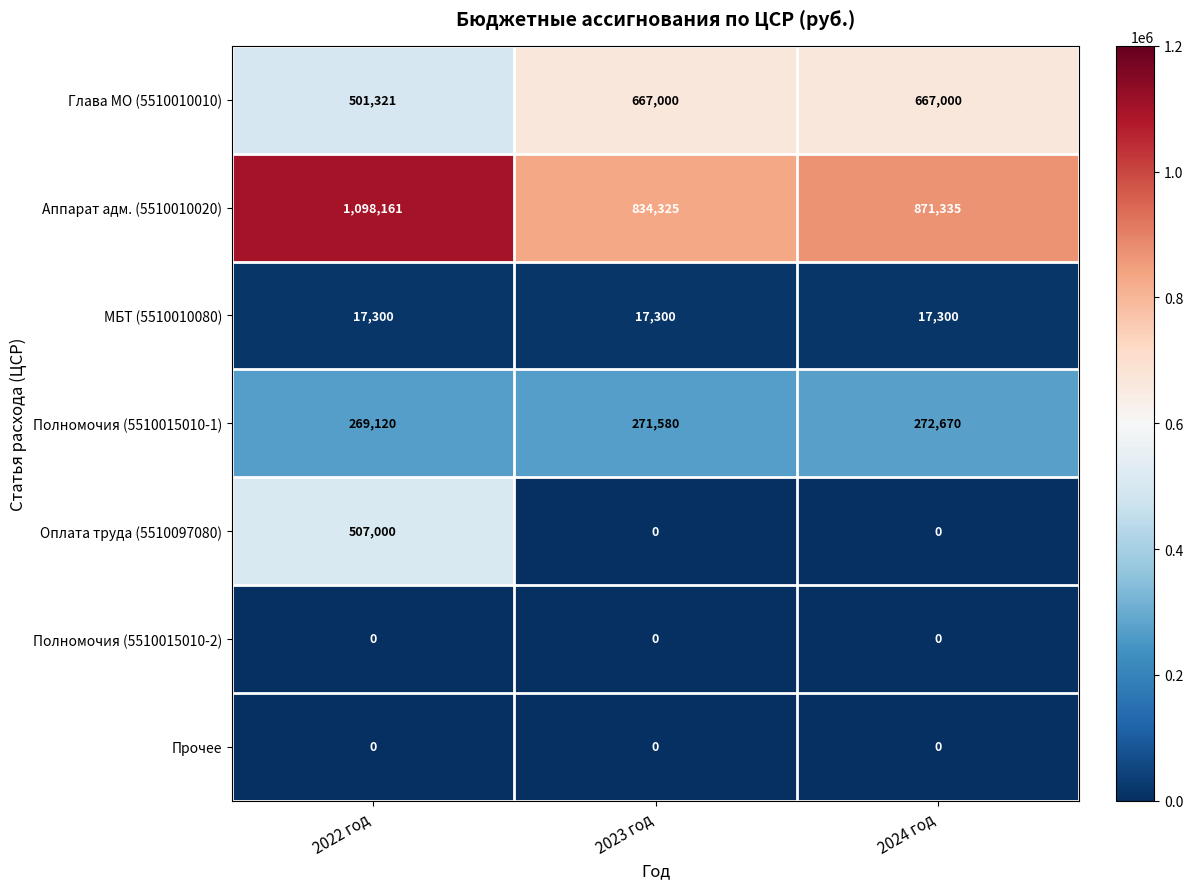

What is the difference between the second highest and minimum values in the Полномочия (5510015010-1) series?

2460